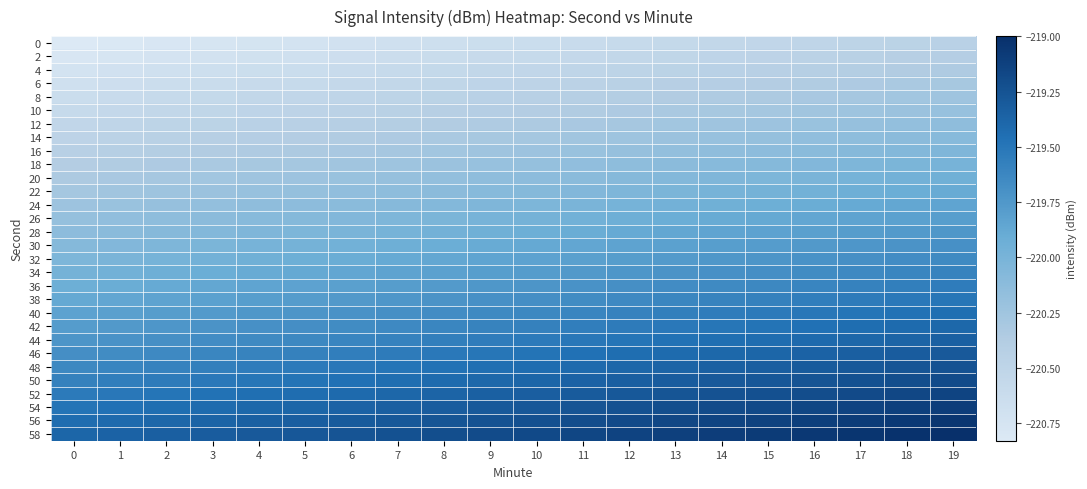

Reading left to right, extract all data points from this chart.

0: 0=-220.8	1=-220.8	2=-220.8	3=-220.8	4=-220.7	5=-220.7	6=-220.7	7=-220.7	8=-220.7	9=-220.6	10=-220.6	11=-220.6	12=-220.6	13=-220.6	14=-220.5	15=-220.5	16=-220.5	17=-220.5	18=-220.5	19=-220.4
2: 0=-220.8	1=-220.8	2=-220.7	3=-220.7	4=-220.7	5=-220.7	6=-220.7	7=-220.6	8=-220.6	9=-220.6	10=-220.6	11=-220.6	12=-220.5	13=-220.5	14=-220.5	15=-220.5	16=-220.5	17=-220.4	18=-220.4	19=-220.4
4: 0=-220.7	1=-220.7	2=-220.7	3=-220.7	4=-220.6	5=-220.6	6=-220.6	7=-220.6	8=-220.6	9=-220.5	10=-220.5	11=-220.5	12=-220.5	13=-220.5	14=-220.4	15=-220.4	16=-220.4	17=-220.4	18=-220.4	19=-220.3
6: 0=-220.7	1=-220.7	2=-220.6	3=-220.6	4=-220.6	5=-220.6	6=-220.6	7=-220.5	8=-220.5	9=-220.5	10=-220.5	11=-220.5	12=-220.4	13=-220.4	14=-220.4	15=-220.4	16=-220.4	17=-220.3	18=-220.3	19=-220.3
8: 0=-220.6	1=-220.6	2=-220.6	3=-220.6	4=-220.5	5=-220.5	6=-220.5	7=-220.5	8=-220.5	9=-220.4	10=-220.4	11=-220.4	12=-220.4	13=-220.4	14=-220.3	15=-220.3	16=-220.3	17=-220.3	18=-220.3	19=-220.2
10: 0=-220.6	1=-220.6	2=-220.5	3=-220.5	4=-220.5	5=-220.5	6=-220.5	7=-220.4	8=-220.4	9=-220.4	10=-220.4	11=-220.4	12=-220.3	13=-220.3	14=-220.3	15=-220.3	16=-220.3	17=-220.2	18=-220.2	19=-220.2
12: 0=-220.5	1=-220.5	2=-220.5	3=-220.5	4=-220.4	5=-220.4	6=-220.4	7=-220.4	8=-220.4	9=-220.3	10=-220.3	11=-220.3	12=-220.3	13=-220.3	14=-220.2	15=-220.2	16=-220.2	17=-220.2	18=-220.2	19=-220.1
14: 0=-220.5	1=-220.5	2=-220.4	3=-220.4	4=-220.4	5=-220.4	6=-220.4	7=-220.3	8=-220.3	9=-220.3	10=-220.3	11=-220.3	12=-220.2	13=-220.2	14=-220.2	15=-220.2	16=-220.2	17=-220.1	18=-220.1	19=-220.1
16: 0=-220.4	1=-220.4	2=-220.4	3=-220.4	4=-220.3	5=-220.3	6=-220.3	7=-220.3	8=-220.3	9=-220.2	10=-220.2	11=-220.2	12=-220.2	13=-220.2	14=-220.1	15=-220.1	16=-220.1	17=-220.1	18=-220.1	19=-220.0
18: 0=-220.4	1=-220.4	2=-220.3	3=-220.3	4=-220.3	5=-220.3	6=-220.3	7=-220.2	8=-220.2	9=-220.2	10=-220.2	11=-220.2	12=-220.1	13=-220.1	14=-220.1	15=-220.1	16=-220.1	17=-220.0	18=-220.0	19=-220.0
20: 0=-220.3	1=-220.3	2=-220.3	3=-220.3	4=-220.2	5=-220.2	6=-220.2	7=-220.2	8=-220.2	9=-220.1	10=-220.1	11=-220.1	12=-220.1	13=-220.1	14=-220.0	15=-220.0	16=-220.0	17=-220.0	18=-220.0	19=-219.9
22: 0=-220.3	1=-220.3	2=-220.2	3=-220.2	4=-220.2	5=-220.2	6=-220.2	7=-220.1	8=-220.1	9=-220.1	10=-220.1	11=-220.1	12=-220.0	13=-220.0	14=-220.0	15=-220.0	16=-220.0	17=-219.9	18=-219.9	19=-219.9
24: 0=-220.2	1=-220.2	2=-220.2	3=-220.2	4=-220.1	5=-220.1	6=-220.1	7=-220.1	8=-220.1	9=-220.0	10=-220.0	11=-220.0	12=-220.0	13=-220.0	14=-219.9	15=-219.9	16=-219.9	17=-219.9	18=-219.9	19=-219.8
26: 0=-220.2	1=-220.2	2=-220.1	3=-220.1	4=-220.1	5=-220.1	6=-220.1	7=-220.0	8=-220.0	9=-220.0	10=-220.0	11=-220.0	12=-219.9	13=-219.9	14=-219.9	15=-219.9	16=-219.9	17=-219.8	18=-219.8	19=-219.8
28: 0=-220.1	1=-220.1	2=-220.1	3=-220.1	4=-220.0	5=-220.0	6=-220.0	7=-220.0	8=-220.0	9=-219.9	10=-219.9	11=-219.9	12=-219.9	13=-219.9	14=-219.8	15=-219.8	16=-219.8	17=-219.8	18=-219.8	19=-219.7
30: 0=-220.1	1=-220.1	2=-220.0	3=-220.0	4=-220.0	5=-220.0	6=-220.0	7=-219.9	8=-219.9	9=-219.9	10=-219.9	11=-219.9	12=-219.8	13=-219.8	14=-219.8	15=-219.8	16=-219.8	17=-219.7	18=-219.7	19=-219.7
32: 0=-220.0	1=-220.0	2=-220.0	3=-220.0	4=-219.9	5=-219.9	6=-219.9	7=-219.9	8=-219.9	9=-219.8	10=-219.8	11=-219.8	12=-219.8	13=-219.8	14=-219.7	15=-219.7	16=-219.7	17=-219.7	18=-219.7	19=-219.6
34: 0=-220.0	1=-220.0	2=-219.9	3=-219.9	4=-219.9	5=-219.9	6=-219.9	7=-219.8	8=-219.8	9=-219.8	10=-219.8	11=-219.8	12=-219.7	13=-219.7	14=-219.7	15=-219.7	16=-219.7	17=-219.6	18=-219.6	19=-219.6
36: 0=-219.9	1=-219.9	2=-219.9	3=-219.9	4=-219.8	5=-219.8	6=-219.8	7=-219.8	8=-219.8	9=-219.7	10=-219.7	11=-219.7	12=-219.7	13=-219.7	14=-219.6	15=-219.6	16=-219.6	17=-219.6	18=-219.6	19=-219.5
38: 0=-219.9	1=-219.9	2=-219.8	3=-219.8	4=-219.8	5=-219.8	6=-219.8	7=-219.7	8=-219.7	9=-219.7	10=-219.7	11=-219.7	12=-219.6	13=-219.6	14=-219.6	15=-219.6	16=-219.6	17=-219.5	18=-219.5	19=-219.5
40: 0=-219.8	1=-219.8	2=-219.8	3=-219.8	4=-219.7	5=-219.7	6=-219.7	7=-219.7	8=-219.7	9=-219.6	10=-219.6	11=-219.6	12=-219.6	13=-219.6	14=-219.5	15=-219.5	16=-219.5	17=-219.5	18=-219.5	19=-219.4
42: 0=-219.8	1=-219.8	2=-219.7	3=-219.7	4=-219.7	5=-219.7	6=-219.7	7=-219.6	8=-219.6	9=-219.6	10=-219.6	11=-219.6	12=-219.5	13=-219.5	14=-219.5	15=-219.5	16=-219.5	17=-219.4	18=-219.4	19=-219.4
44: 0=-219.7	1=-219.7	2=-219.7	3=-219.7	4=-219.6	5=-219.6	6=-219.6	7=-219.6	8=-219.6	9=-219.5	10=-219.5	11=-219.5	12=-219.5	13=-219.5	14=-219.4	15=-219.4	16=-219.4	17=-219.4	18=-219.4	19=-219.3
46: 0=-219.7	1=-219.7	2=-219.6	3=-219.6	4=-219.6	5=-219.6	6=-219.6	7=-219.5	8=-219.5	9=-219.5	10=-219.5	11=-219.5	12=-219.4	13=-219.4	14=-219.4	15=-219.4	16=-219.4	17=-219.3	18=-219.3	19=-219.3
48: 0=-219.6	1=-219.6	2=-219.6	3=-219.6	4=-219.5	5=-219.5	6=-219.5	7=-219.5	8=-219.5	9=-219.4	10=-219.4	11=-219.4	12=-219.4	13=-219.4	14=-219.3	15=-219.3	16=-219.3	17=-219.3	18=-219.3	19=-219.2
50: 0=-219.6	1=-219.6	2=-219.5	3=-219.5	4=-219.5	5=-219.5	6=-219.5	7=-219.4	8=-219.4	9=-219.4	10=-219.4	11=-219.4	12=-219.3	13=-219.3	14=-219.3	15=-219.3	16=-219.3	17=-219.2	18=-219.2	19=-219.2
52: 0=-219.5	1=-219.5	2=-219.5	3=-219.5	4=-219.4	5=-219.4	6=-219.4	7=-219.4	8=-219.4	9=-219.3	10=-219.3	11=-219.3	12=-219.3	13=-219.3	14=-219.2	15=-219.2	16=-219.2	17=-219.2	18=-219.2	19=-219.1
54: 0=-219.5	1=-219.5	2=-219.4	3=-219.4	4=-219.4	5=-219.4	6=-219.4	7=-219.3	8=-219.3	9=-219.3	10=-219.3	11=-219.3	12=-219.2	13=-219.2	14=-219.2	15=-219.2	16=-219.2	17=-219.1	18=-219.1	19=-219.1
56: 0=-219.4	1=-219.4	2=-219.4	3=-219.4	4=-219.3	5=-219.3	6=-219.3	7=-219.3	8=-219.3	9=-219.2	10=-219.2	11=-219.2	12=-219.2	13=-219.2	14=-219.1	15=-219.1	16=-219.1	17=-219.1	18=-219.1	19=-219.0
58: 0=-219.4	1=-219.4	2=-219.3	3=-219.3	4=-219.3	5=-219.3	6=-219.3	7=-219.2	8=-219.2	9=-219.2	10=-219.2	11=-219.2	12=-219.1	13=-219.1	14=-219.1	15=-219.1	16=-219.1	17=-219.0	18=-219.0	19=-219.0